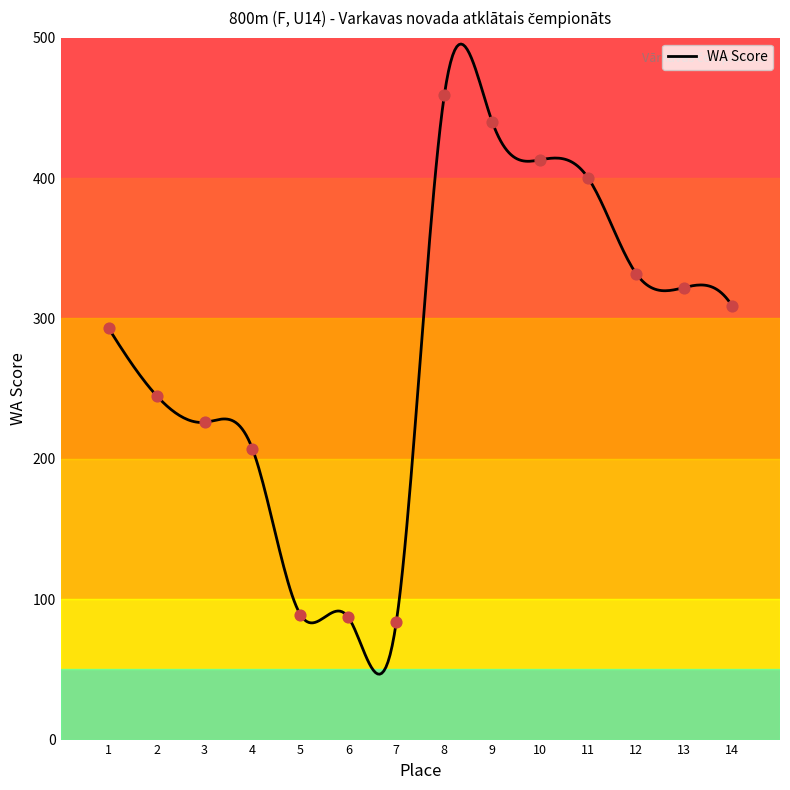

What is the maximum value shown in the chart?

495.5